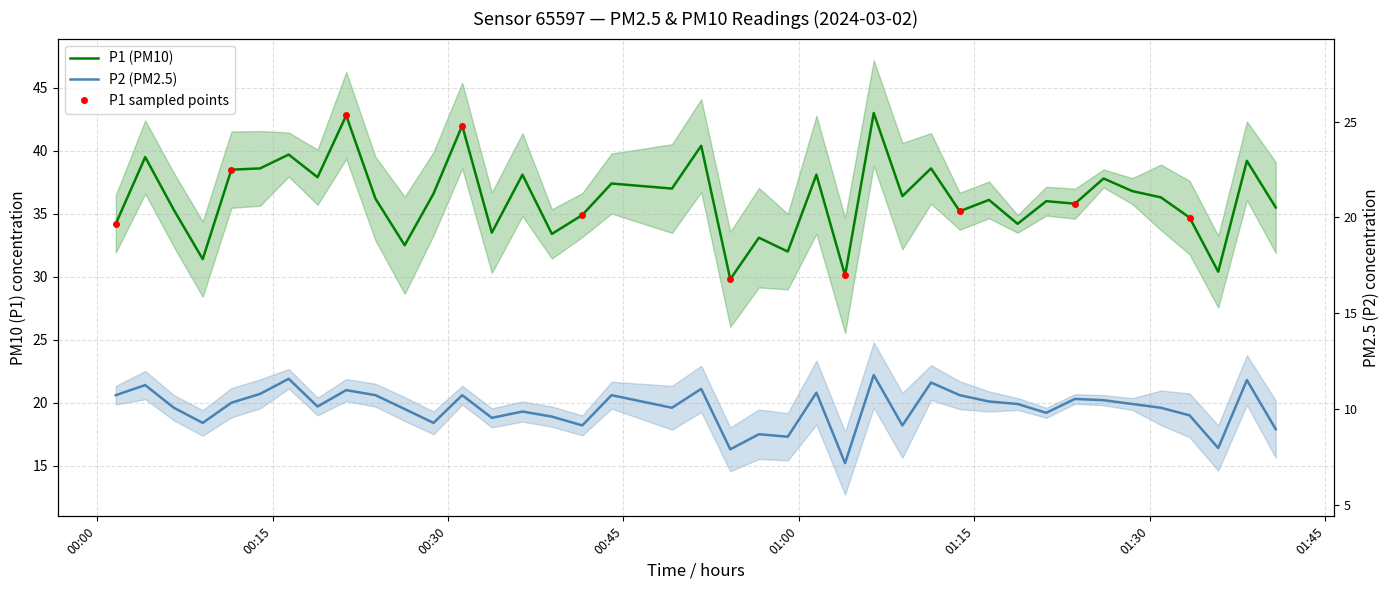

What is the sum of all P2 values?

782.9